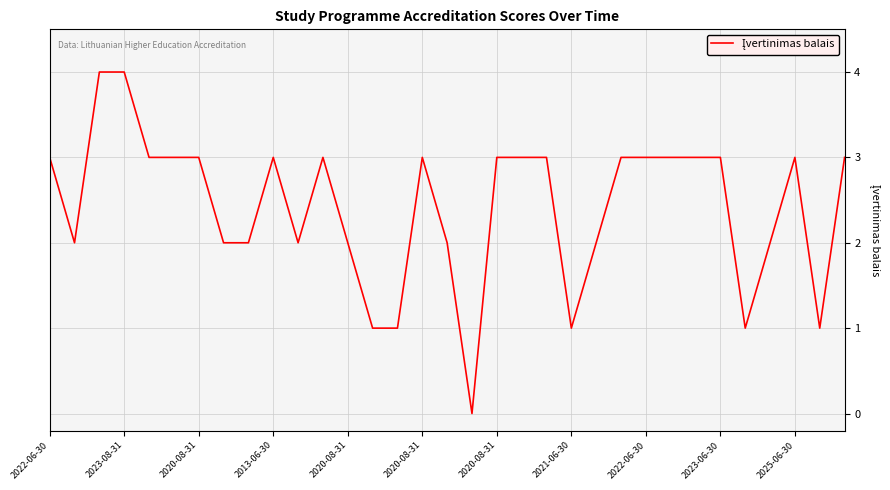

What is the difference between the maximum and minimum values?

4